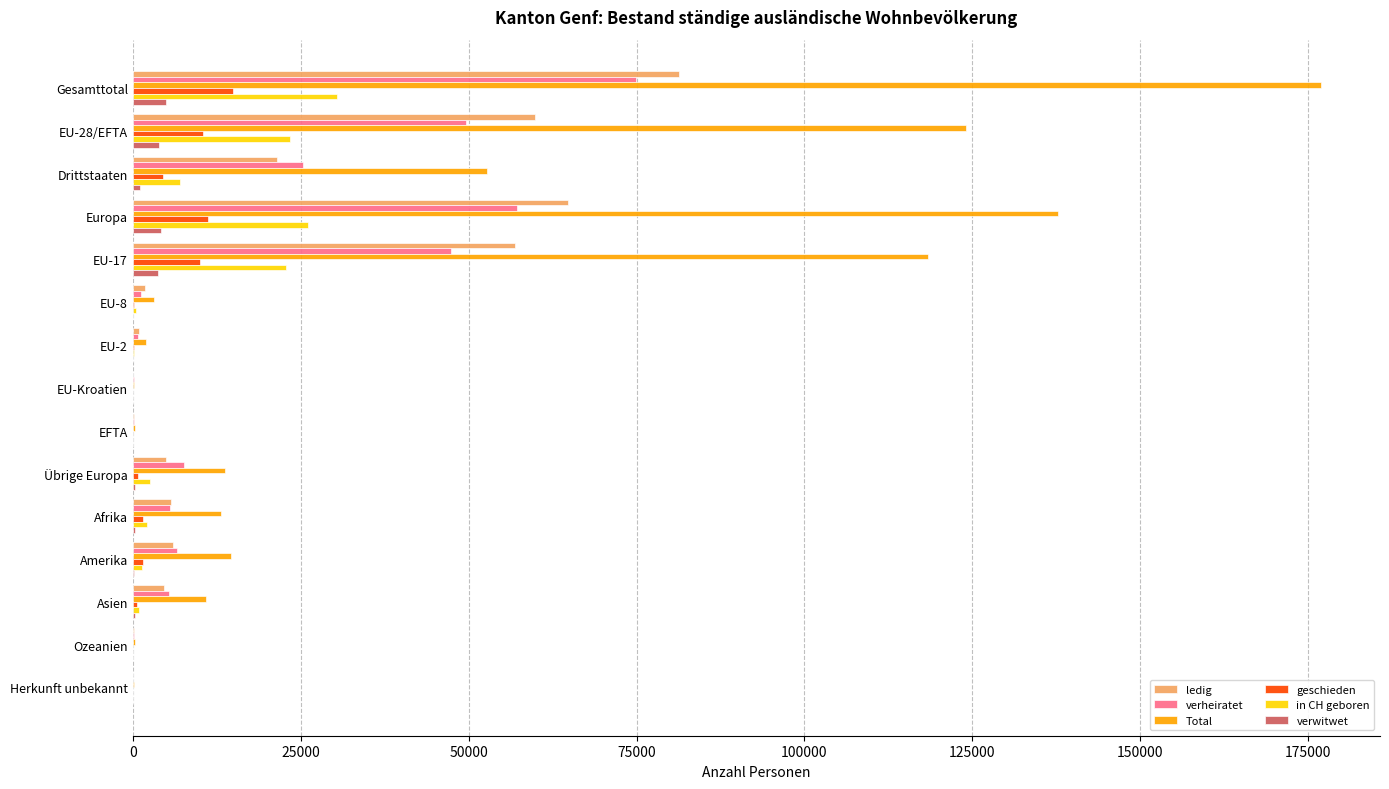

Is the value of Total at EU-17 greater than the value of verwitwet at Asien?

Yes